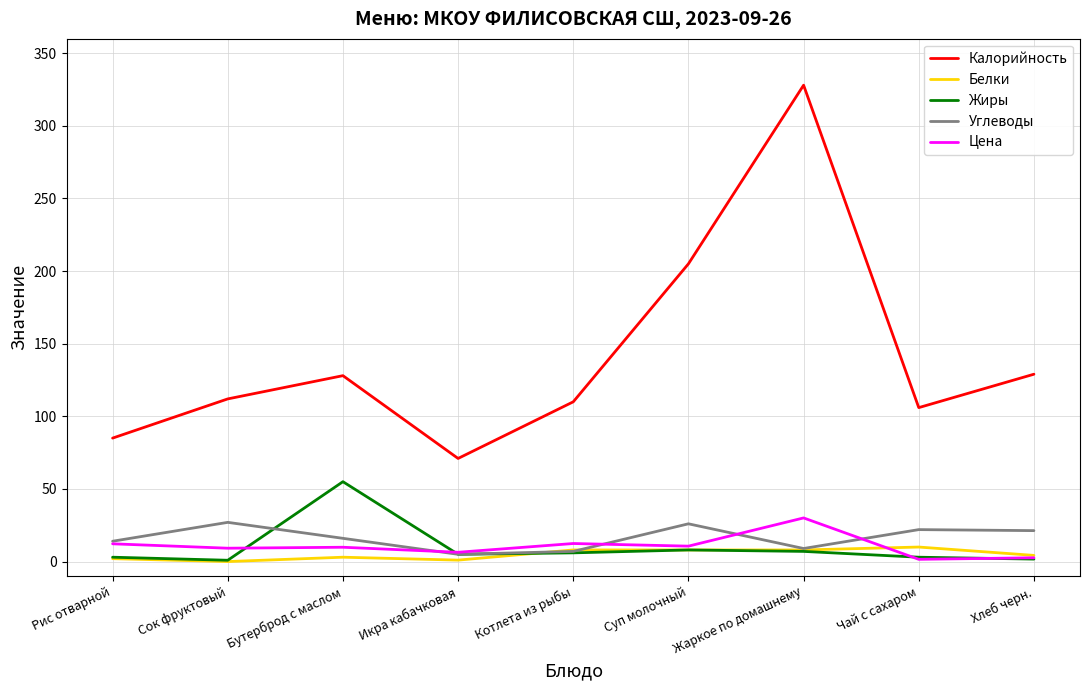

What is the sum of the Калорийность values at Жаркое по домашнему and Котлета из рыбы?

438.0